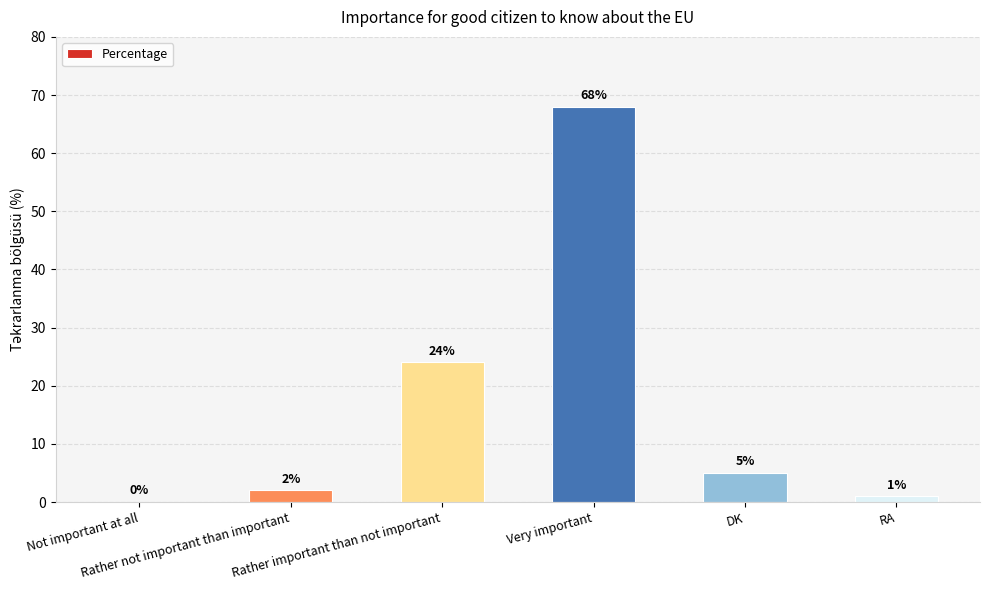

Reading left to right, list all the values displayed in this chart.

0	2	24	68	5	1